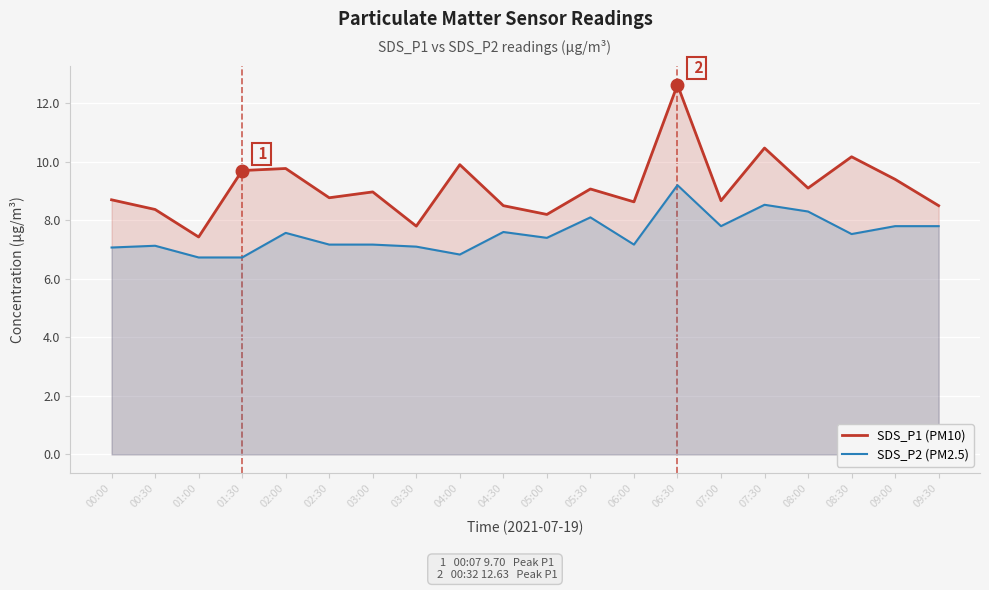

The SDS_P2 (PM2.5) series shows 1.8 at 03:00. True or false?

False